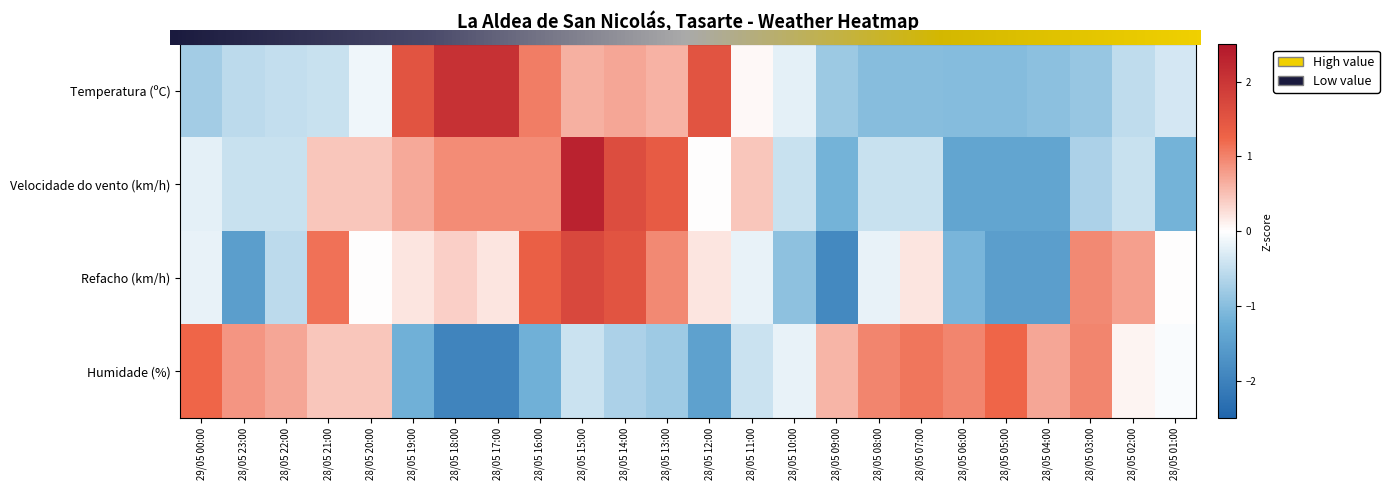

Where is Refacho (km/h) nearest to the value 0?

28/05 20:00